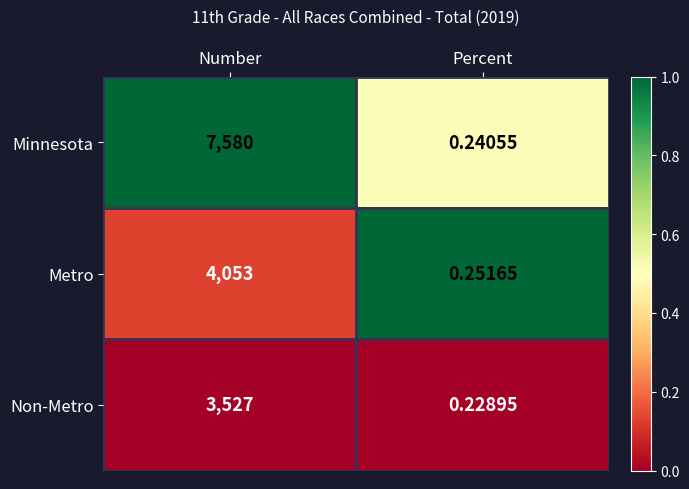

Where is Non-Metro nearest to the value 1763?

Percent